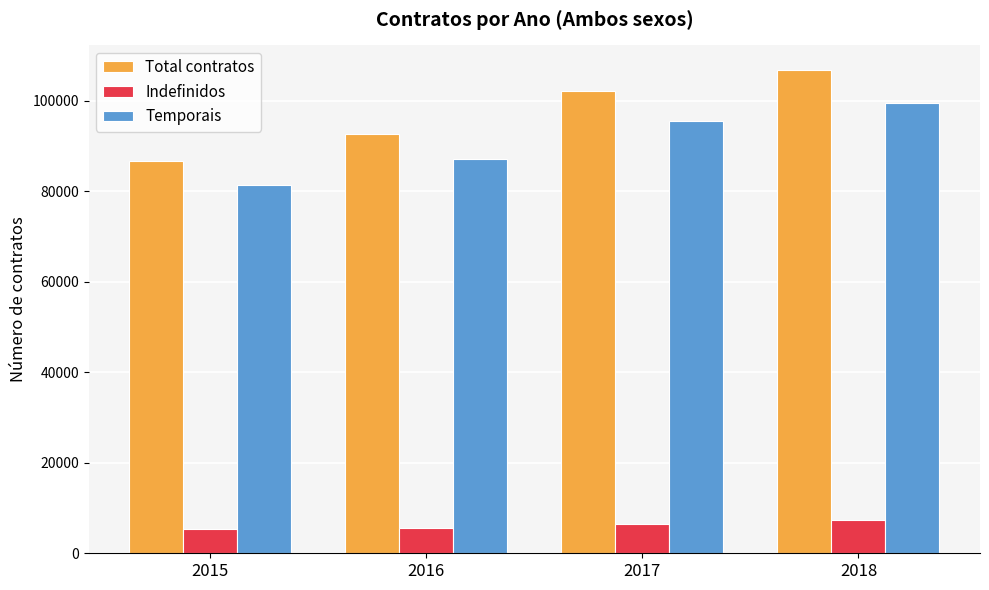

What is the difference between the maximum and minimum values in the Temporais series?

17956